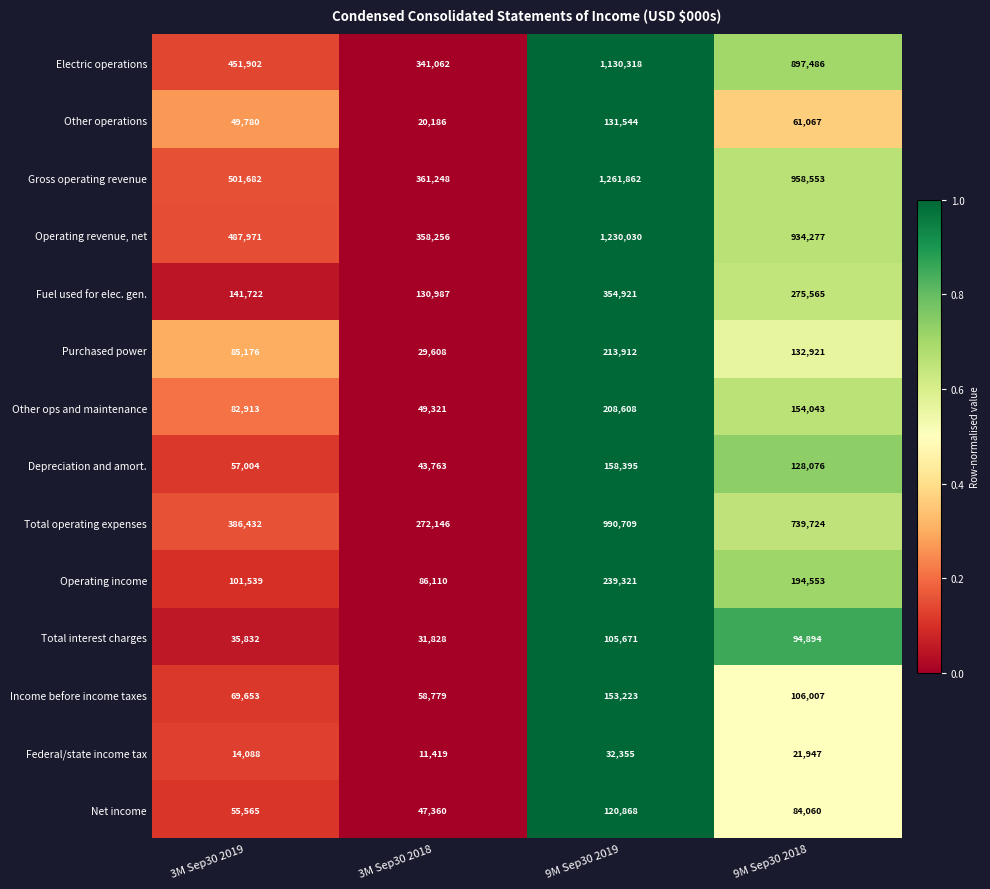

Count the number of data series in this chart.

14